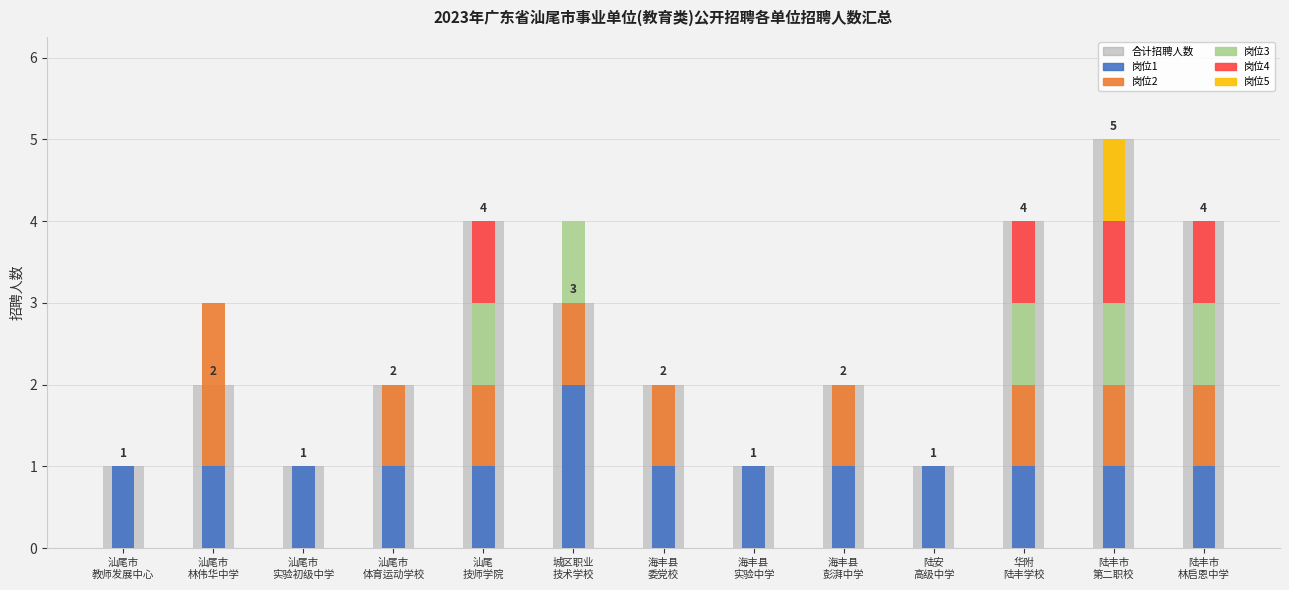

What is the change in value from 海丰县
彭湃中学 to 陆丰市
第二职校?

+3